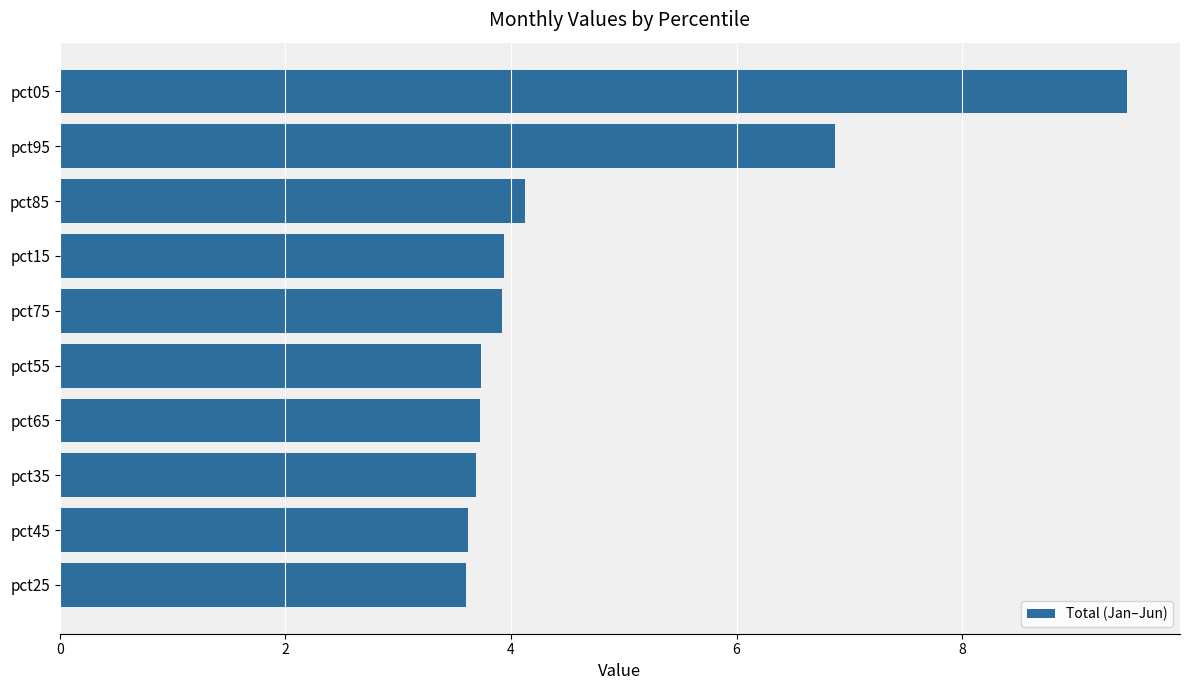

Where is the data nearest to the value 6?

pct95